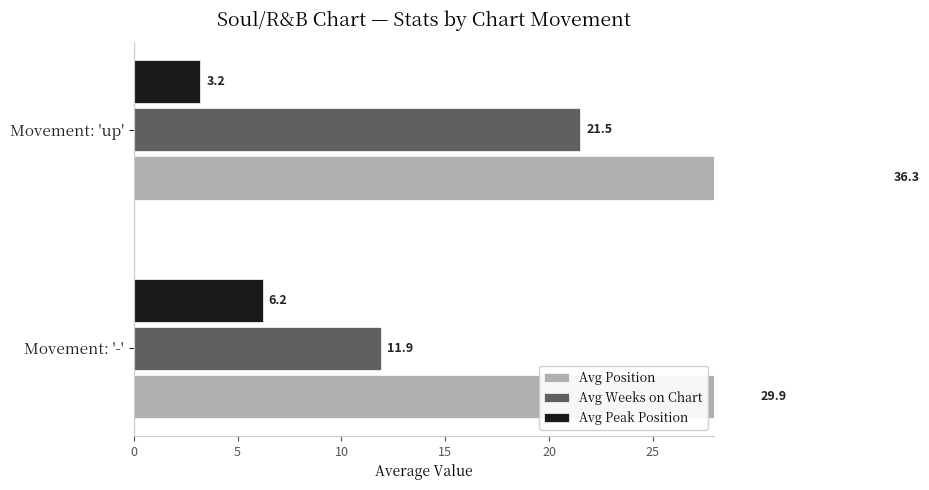

What are all the series names shown in the legend?

Avg Position, Avg Weeks on Chart, Avg Peak Position